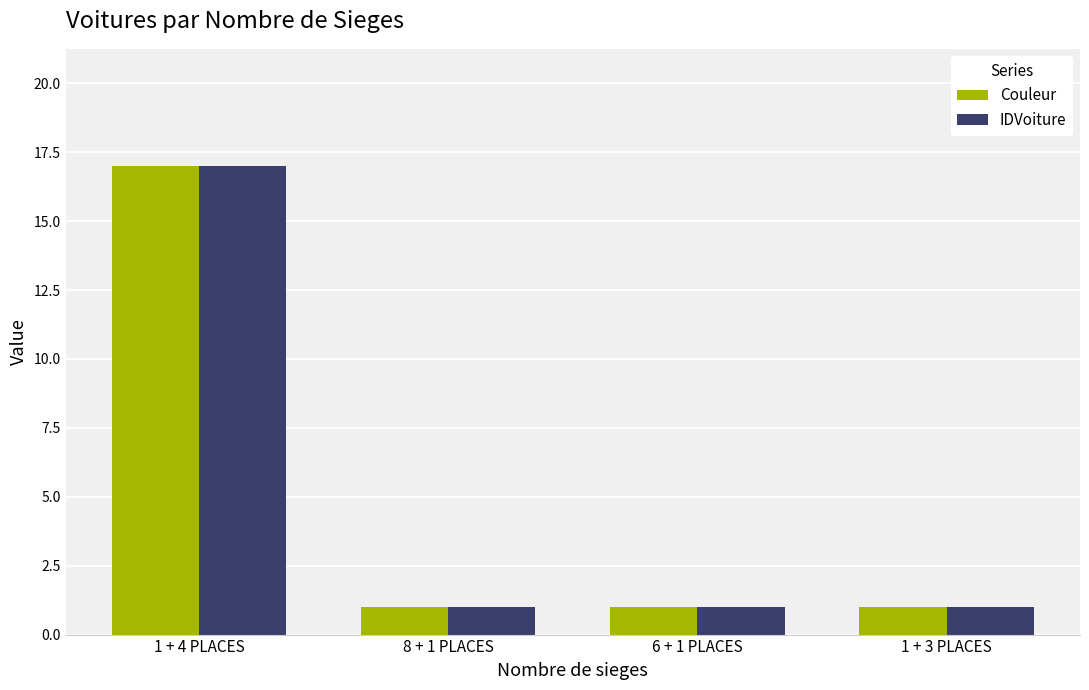

Count the number of data series in this chart.

2